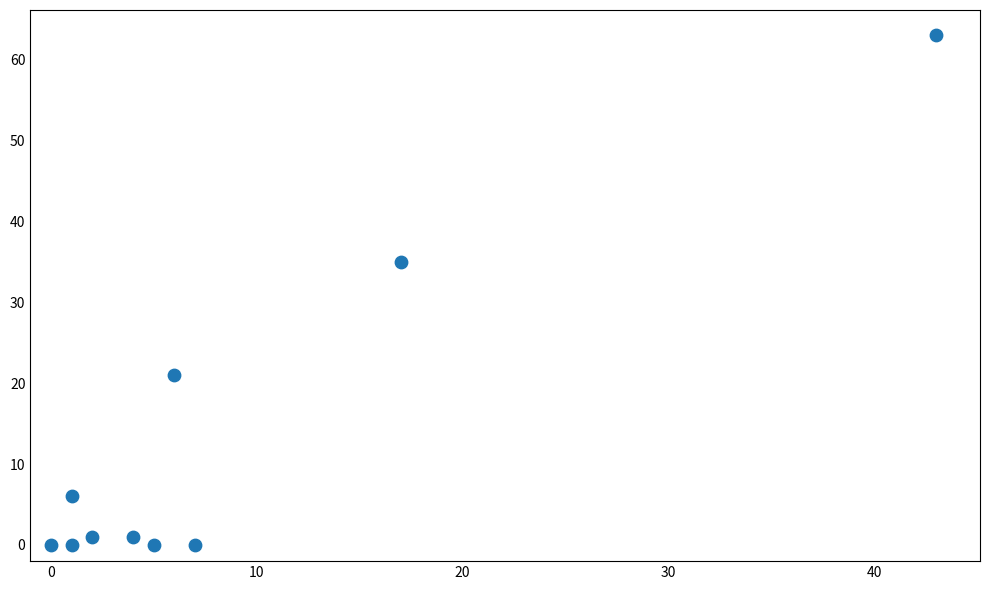

What Y value in the scatter plot is closest to 31?

35